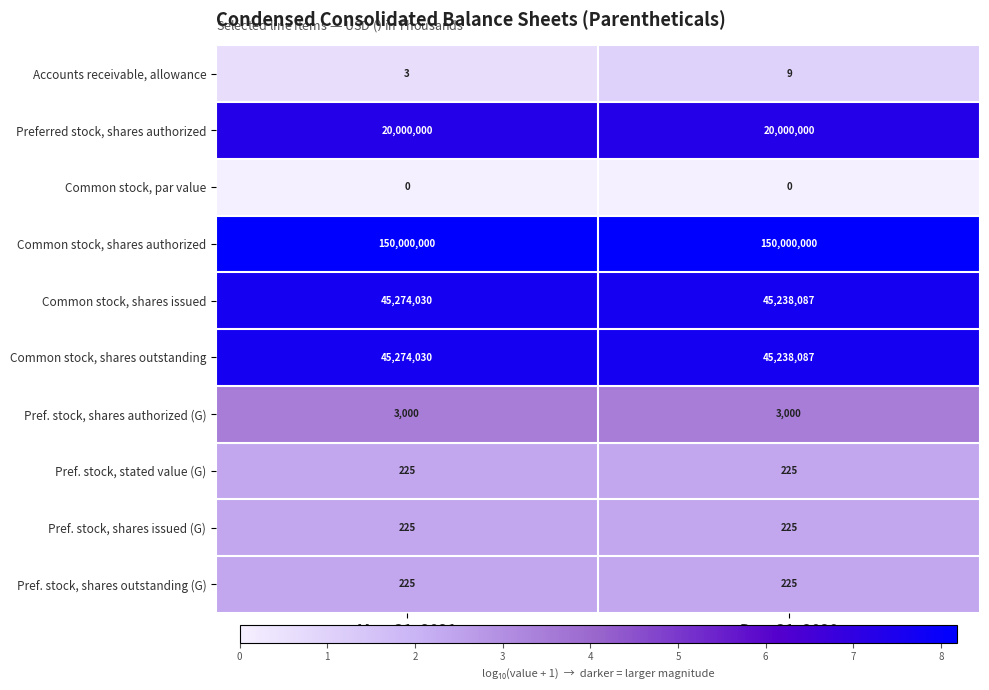

Reading right to left, what are all the values shown in this chart?

Accounts receivable, allowance: Dec. 31, 2020=9	Mar. 31, 2021=3
Preferred stock, shares authorized: Dec. 31, 2020=20000000	Mar. 31, 2021=20000000
Common stock, par value: Dec. 31, 2020=0	Mar. 31, 2021=0
Common stock, shares authorized: Dec. 31, 2020=150000000	Mar. 31, 2021=150000000
Common stock, shares issued: Dec. 31, 2020=45238087	Mar. 31, 2021=45274030
Common stock, shares outstanding: Dec. 31, 2020=45238087	Mar. 31, 2021=45274030
Pref. stock, shares authorized (G): Dec. 31, 2020=3000	Mar. 31, 2021=3000
Pref. stock, stated value (G): Dec. 31, 2020=225	Mar. 31, 2021=225
Pref. stock, shares issued (G): Dec. 31, 2020=225	Mar. 31, 2021=225
Pref. stock, shares outstanding (G): Dec. 31, 2020=225	Mar. 31, 2021=225